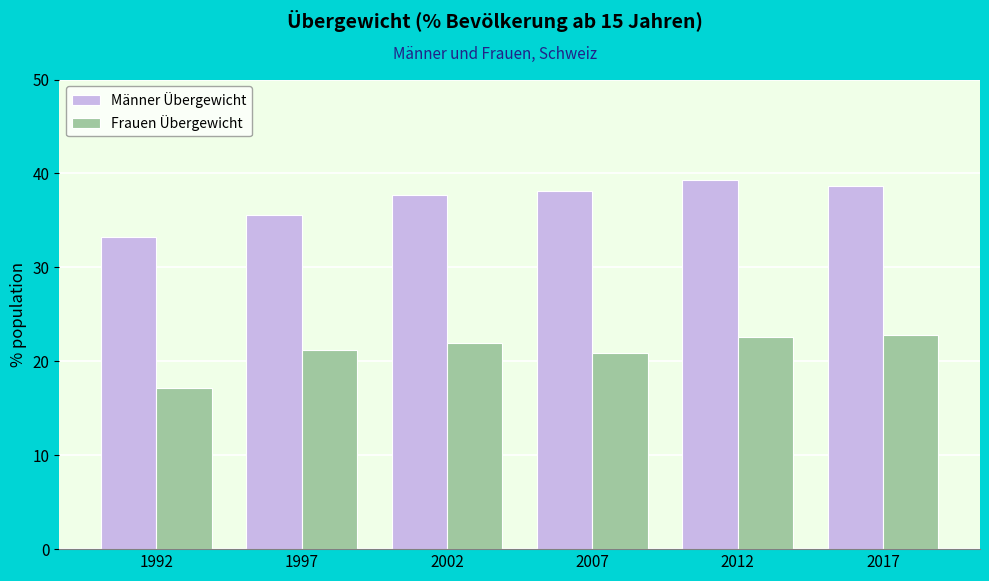

At how many categories does at least one series exceed 19?

6